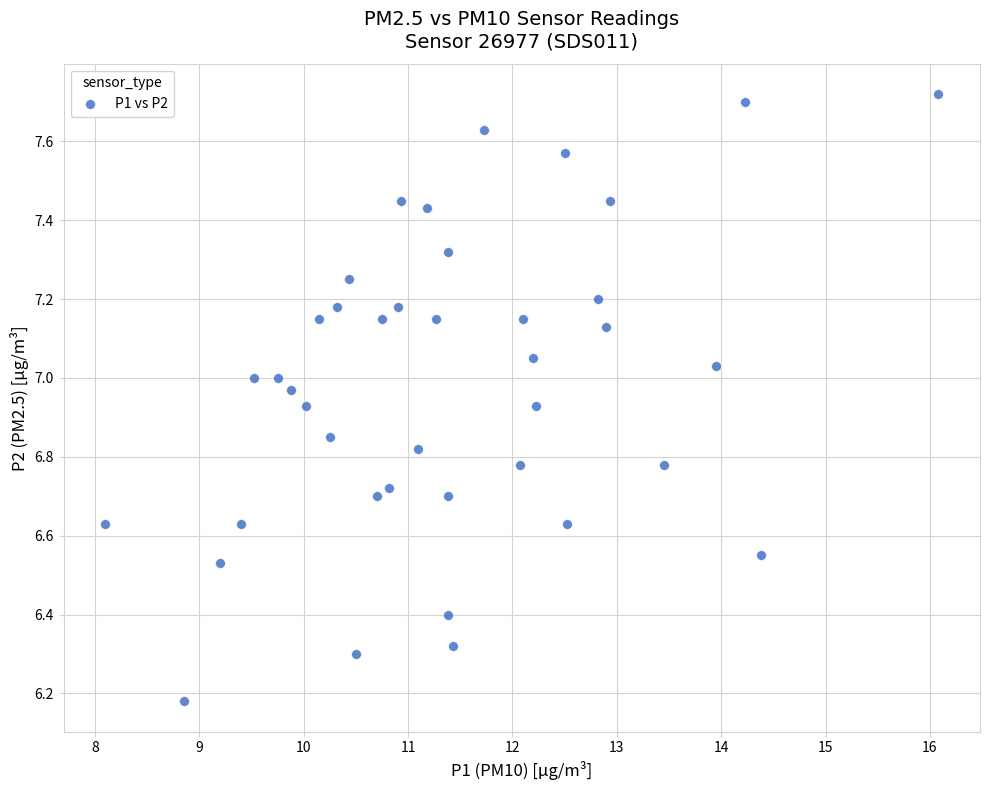

What is the range of X values (max minus min)?

8.0